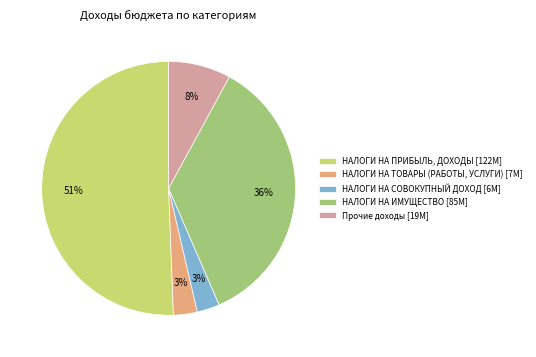

Which slice is the largest?

НАЛОГИ НА ПРИБЫЛЬ, ДОХОДЫ [122М]